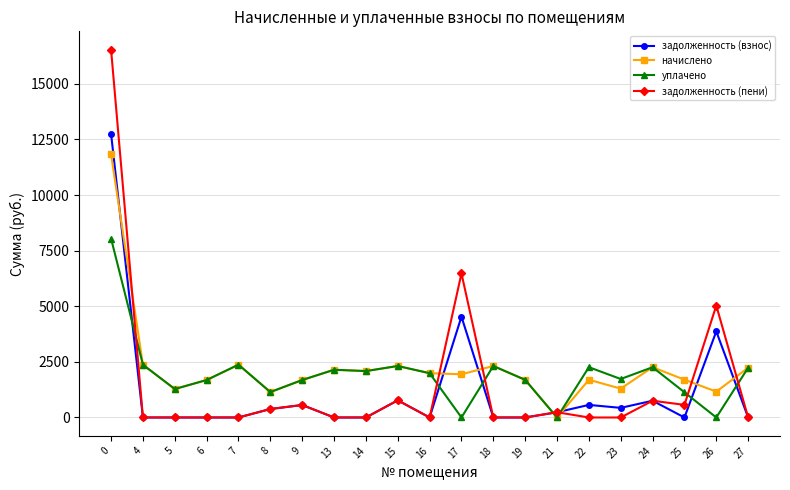

True or false: начислено has a value of 2260.1 at 24.

True